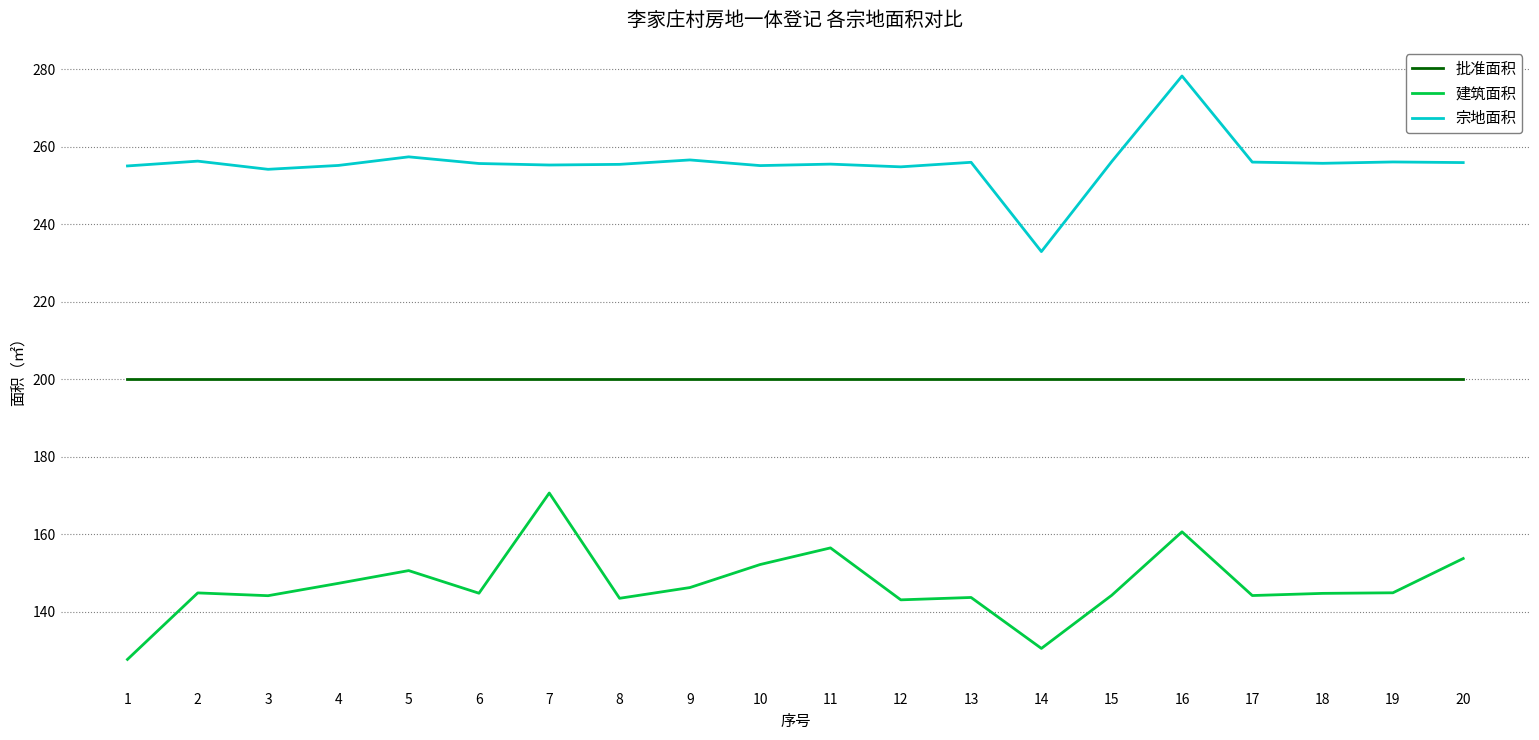

True or false: 批准面积 and 宗地面积 intersect in this chart.

False